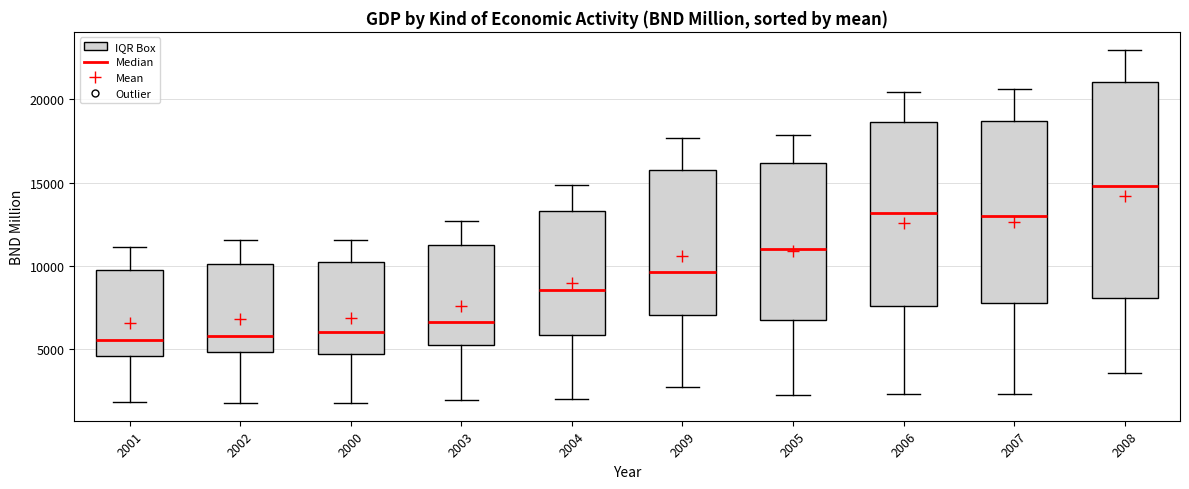

Reading left to right, read every box against the y-axis: the position of its median line, the range the box covers, and the ends of its whiskers. The values are not printed on the chart, so give them approximately, as read against the axis.

2001: median 5500, box 4500 to 10000, whiskers 2000 to 11000
2002: median 6000, box 5000 to 10000, whiskers 2000 to 11500
2000: median 6000, box 4500 to 10000, whiskers 2000 to 11500
2003: median 6500, box 5000 to 11500, whiskers 2000 to 12500
2004: median 8500, box 6000 to 13500, whiskers 2000 to 15000
2009: median 9500, box 7000 to 15500, whiskers 2500 to 17500
2005: median 11000, box 7000 to 16000, whiskers 2500 to 18000
2006: median 13000, box 7500 to 18500, whiskers 2500 to 20500
2007: median 13000, box 8000 to 18500, whiskers 2500 to 20500
2008: median 15000, box 8000 to 21000, whiskers 3500 to 23000